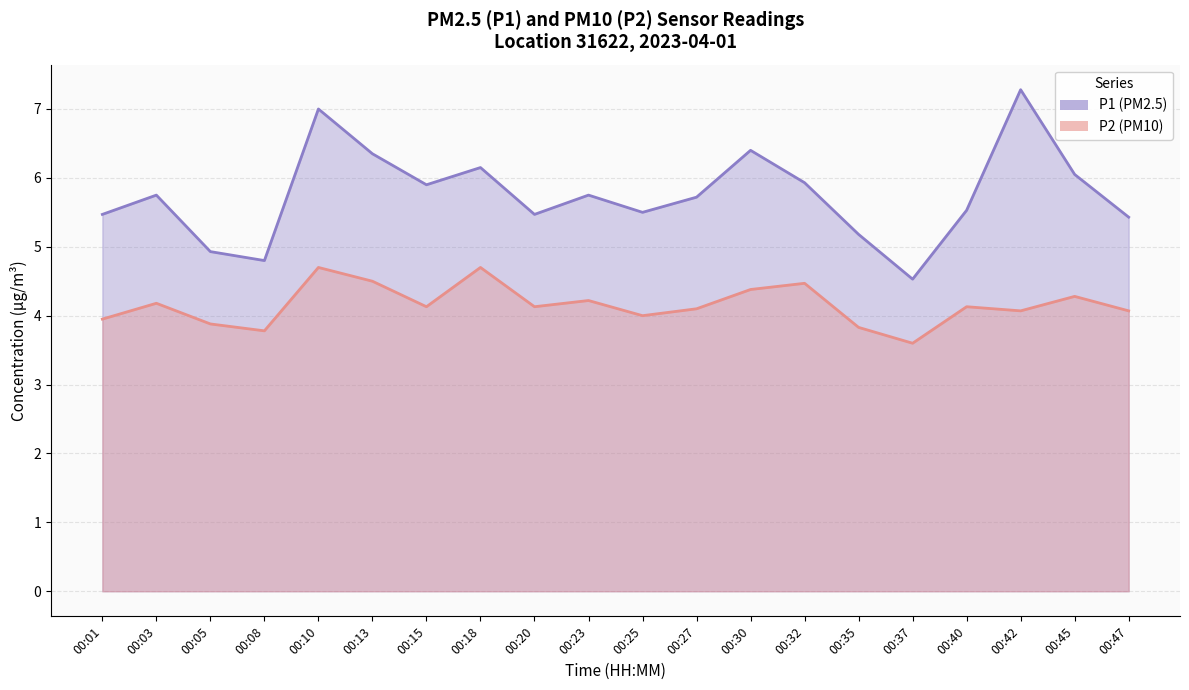

True or false: P2 and P1 intersect in this chart.

False